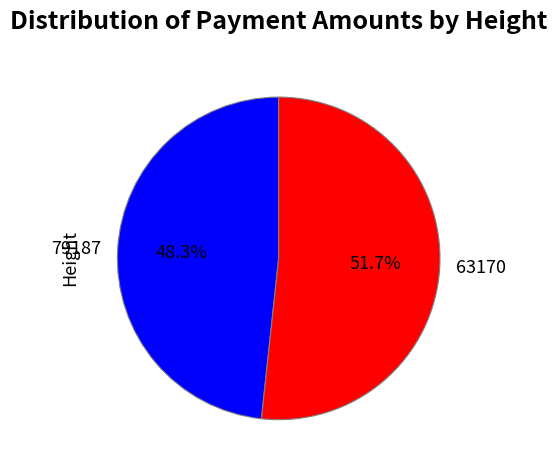

How many slices are in this pie chart?

2